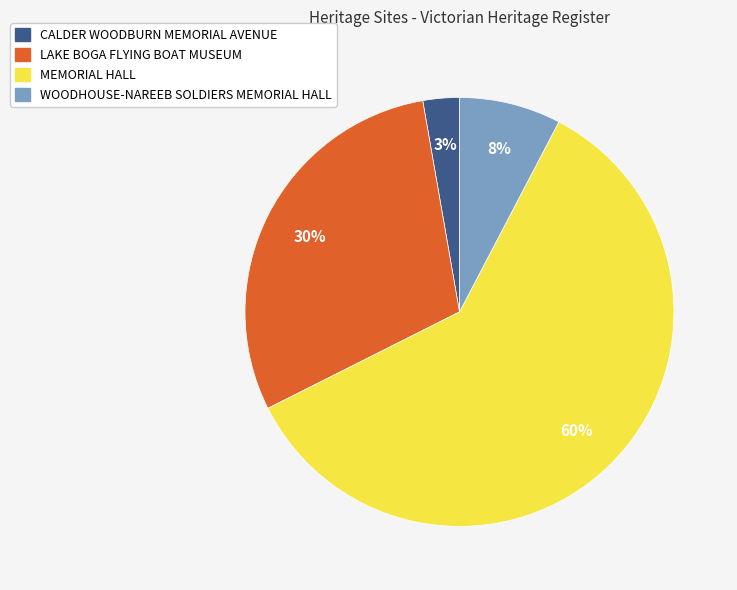

True or false: LAKE BOGA FLYING BOAT MUSEUM accounts for 38% of the total.

False